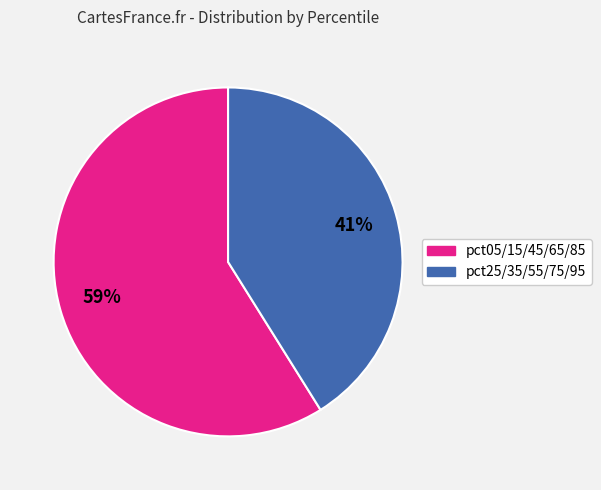

To the nearest percent, what is the difference between the largest and smallest slice percentages?

18%